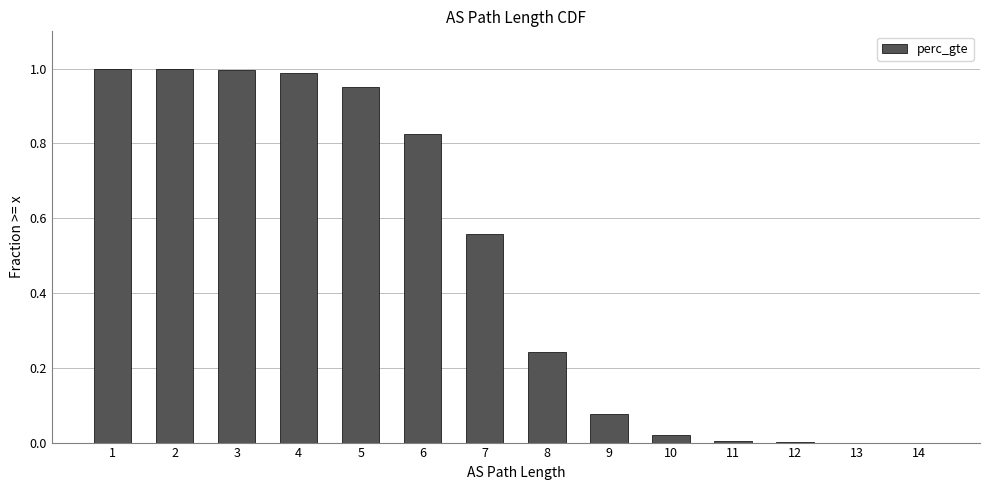

The value at 14 is 0.0. True or false?

True